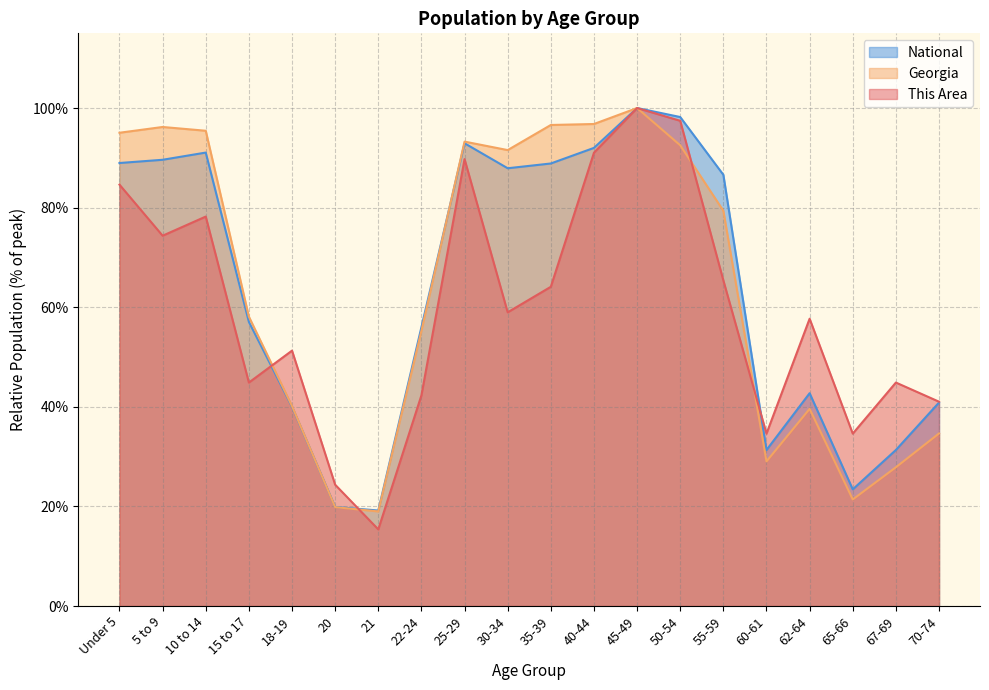

Count the number of data series in this chart.

3